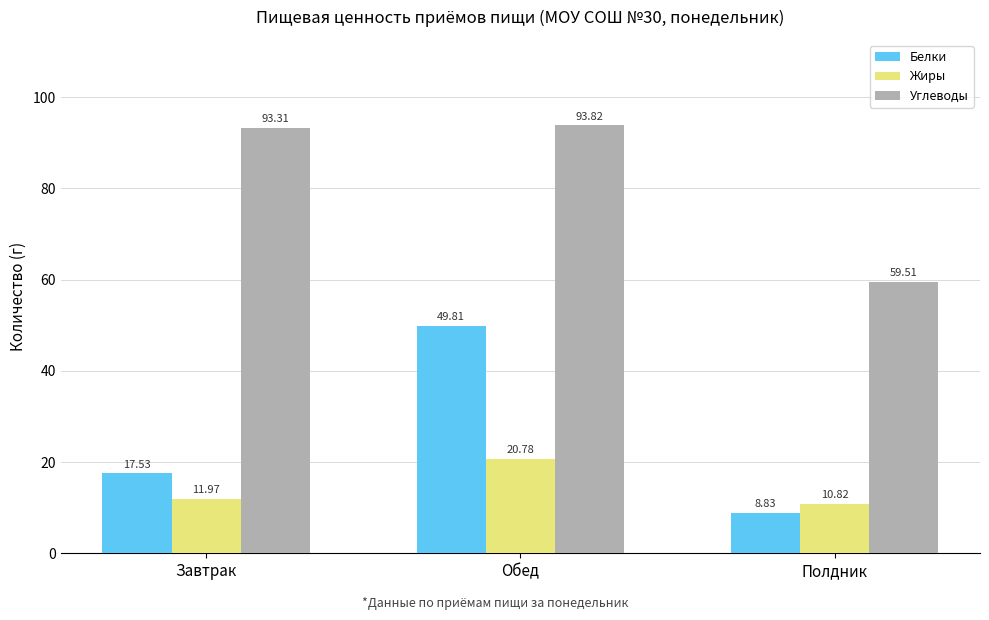

Reading left to right, extract all data points from this chart.

Белки: Завтрак=17.5	Обед=49.8	Полдник=8.8
Жиры: Завтрак=12.0	Обед=20.8	Полдник=10.8
Углеводы: Завтрак=93.3	Обед=93.8	Полдник=59.5